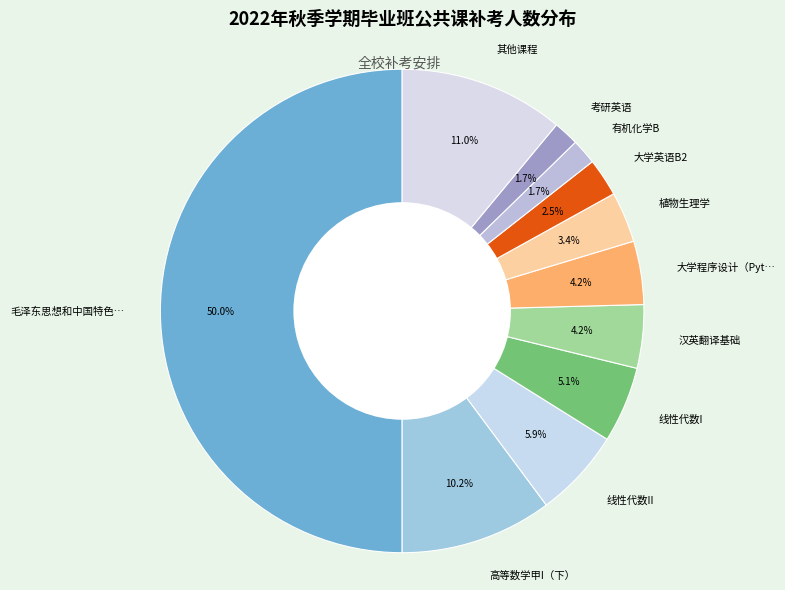

How much of the chart is everything except 大学程序设计（Pyt…?

95.8%